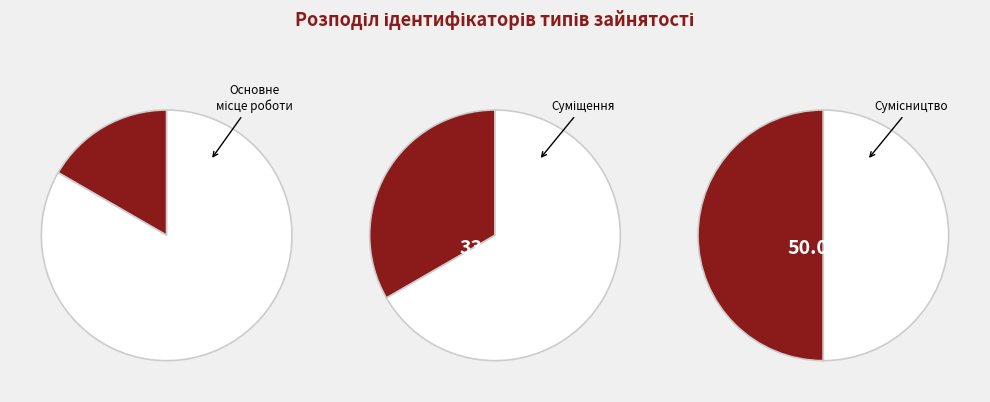

Which category has the smallest portion of the pie?

Основне місце роботи